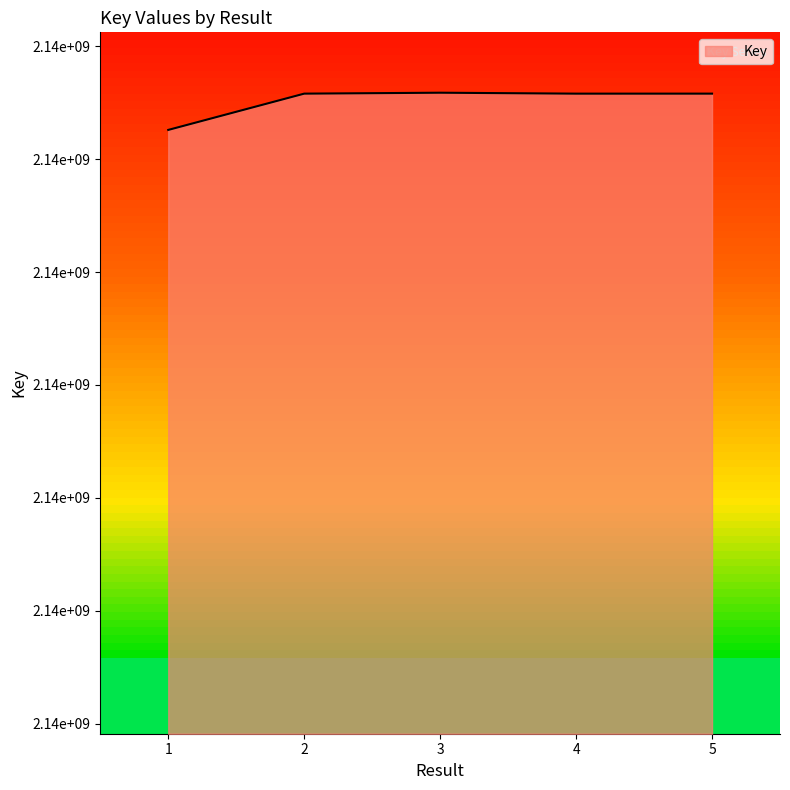

Where does the data first go above 2137715731?

3